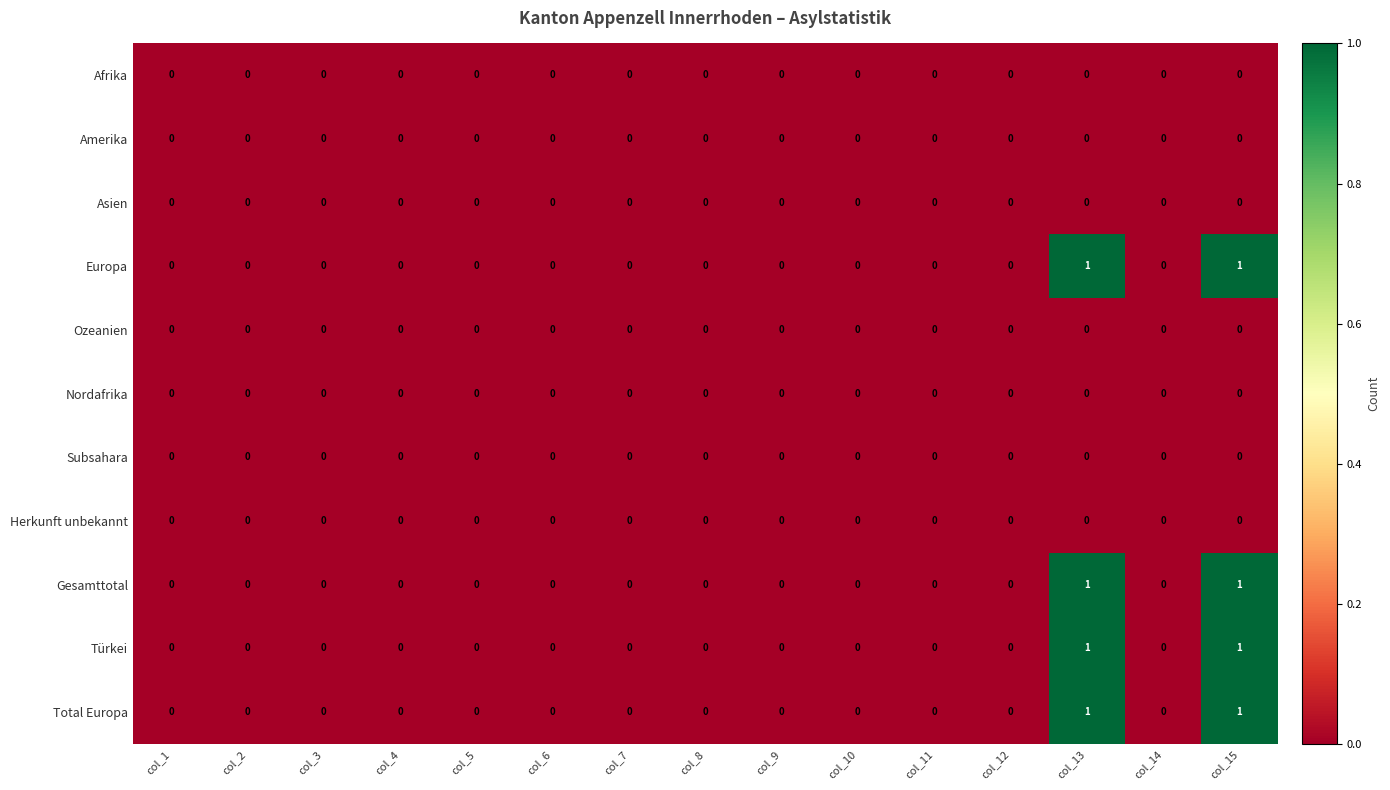

How many Europa values are between 0 and 1?

15